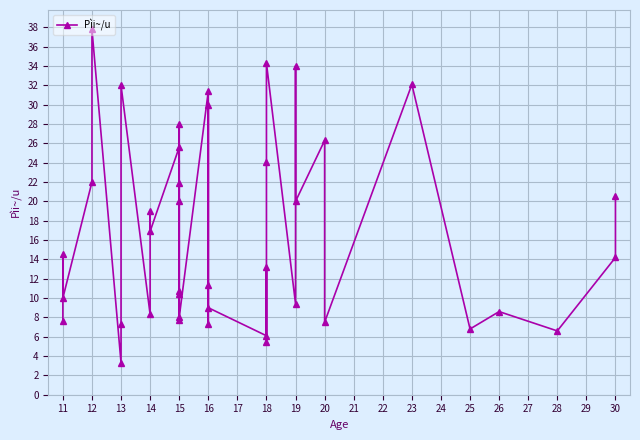

What is the smallest value displayed?

3.3